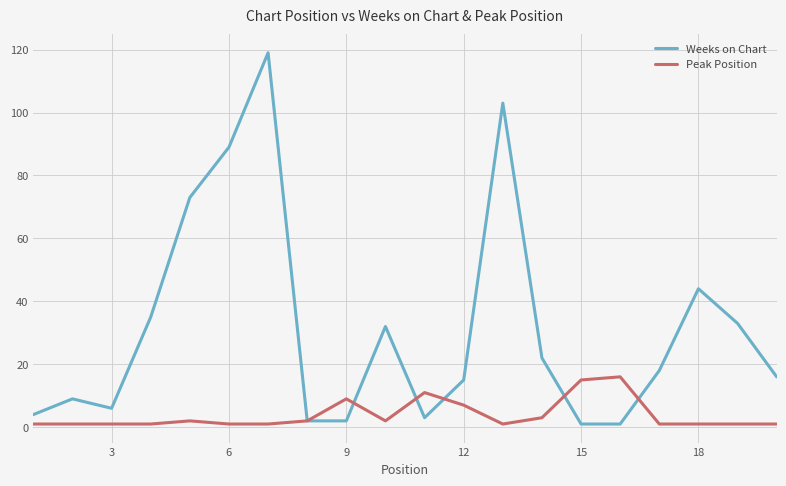

True or false: Weeks on Chart has more than 1 interior local peaks.

True